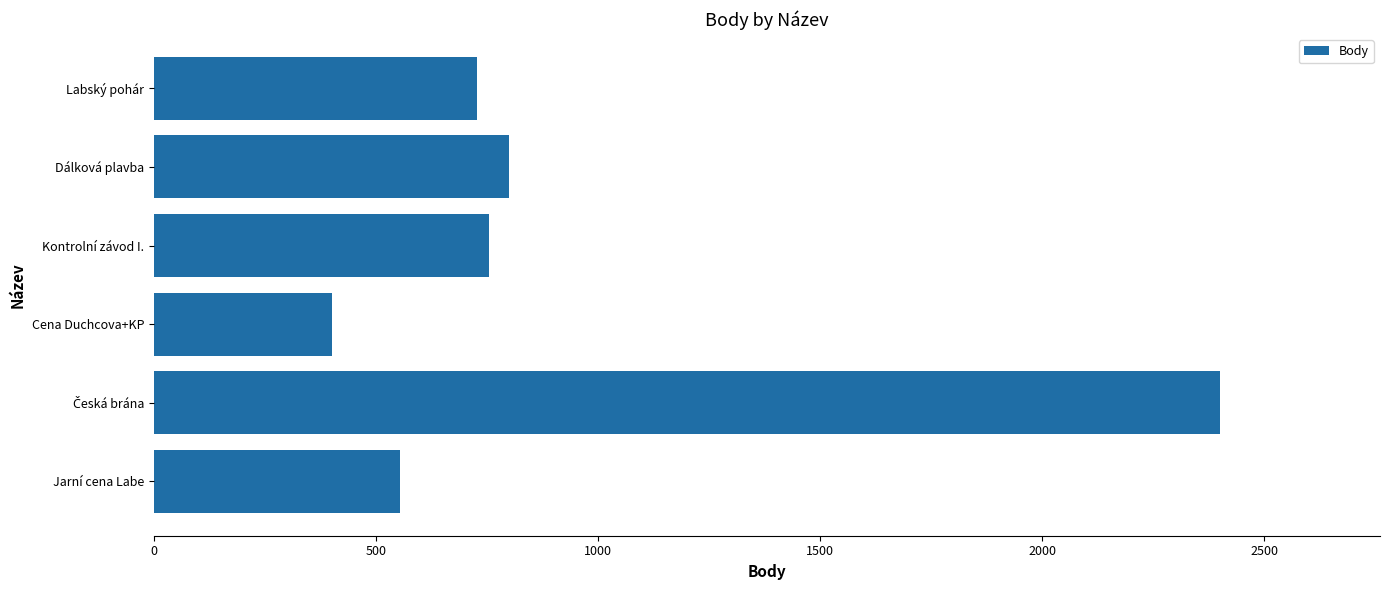

Approximately how many times larger is the value at Jarní cena Labe compared to Dálková plavba?

0.7